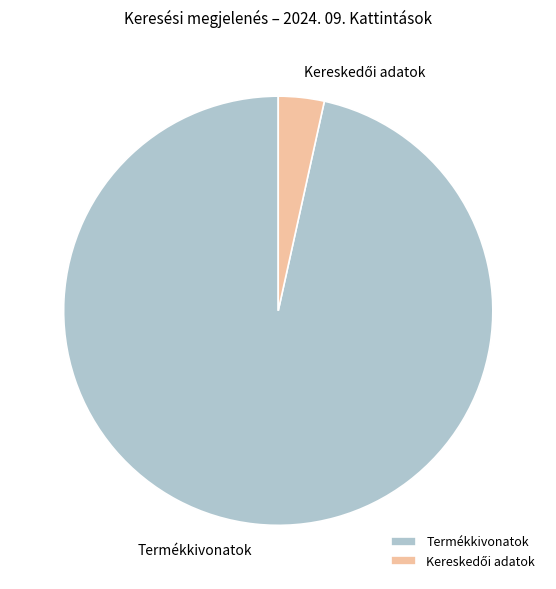

Is it true that Termékkivonatok is 97% of the pie?

True